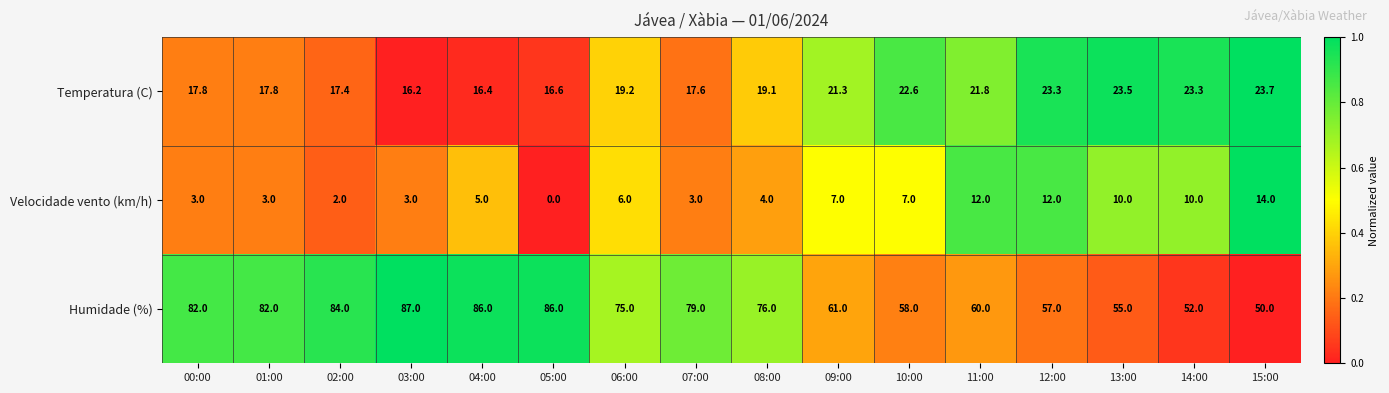

What is the difference between the maximum and minimum values in the Velocidade vento (km/h) series?

14.0